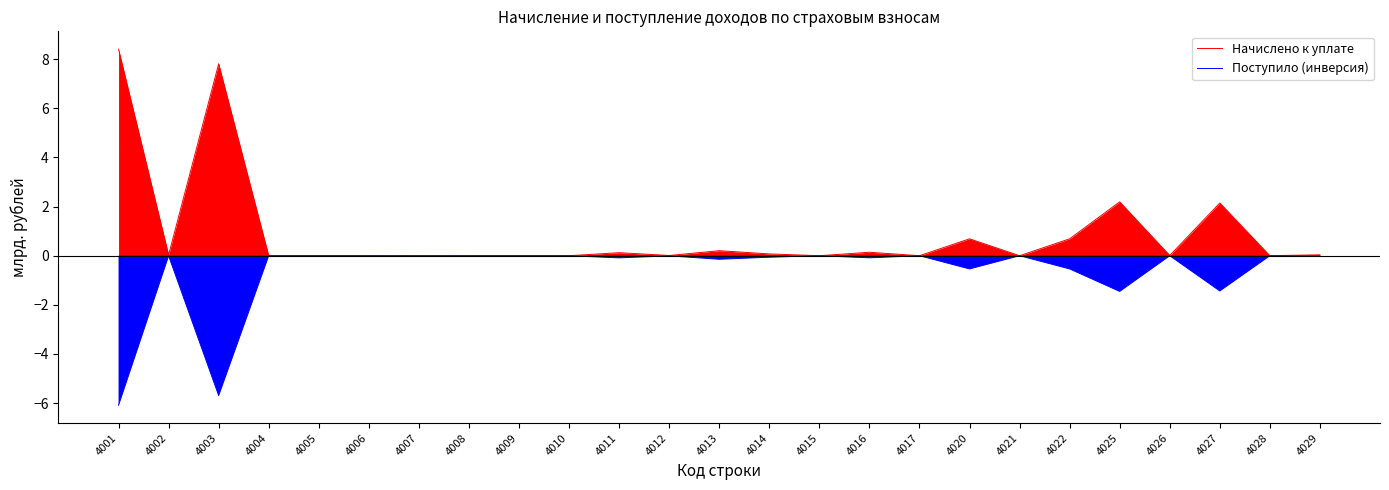

Rank the series at 4025 from highest to lowest value.

Начислено к уплате, Поступило (инверсия)